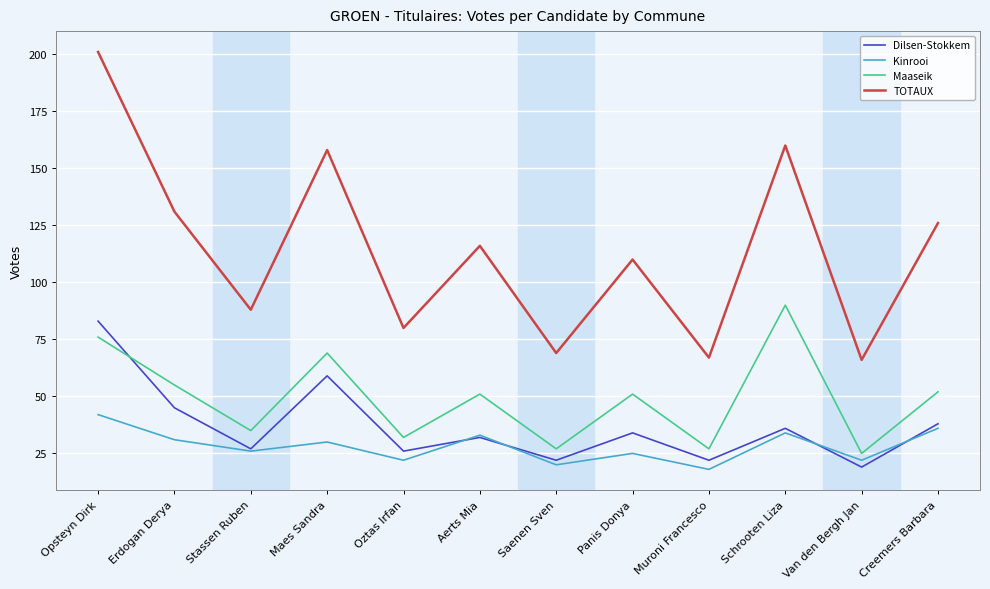

At which category does the chart reach its peak across all series?

Opsteyn Dirk